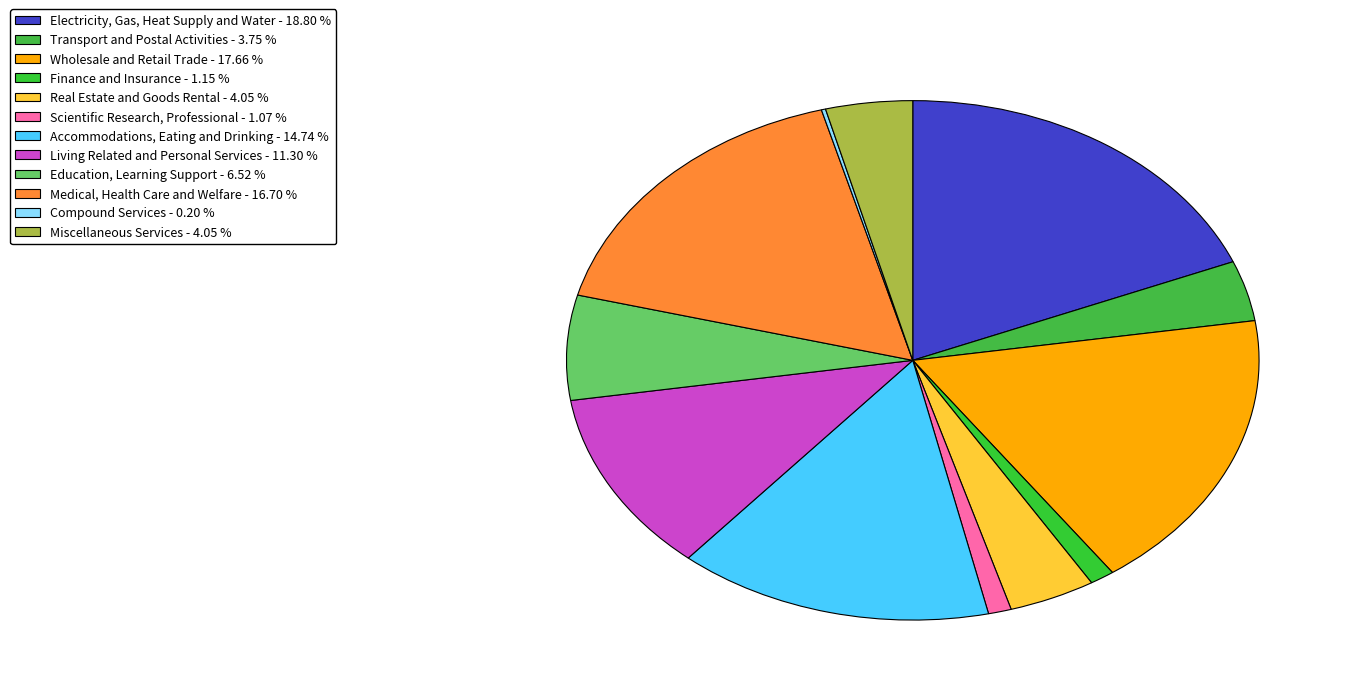

Count the number of slices in the pie.

12